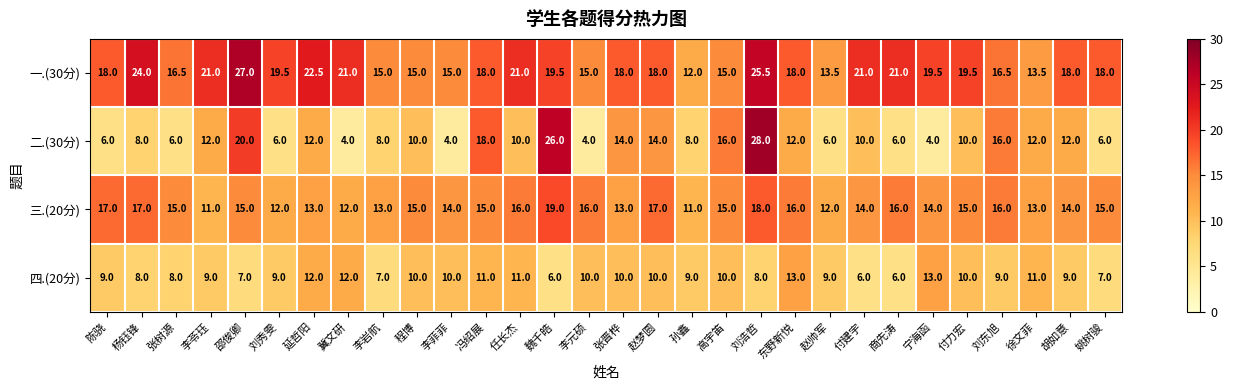

How many data points does each series have?

30